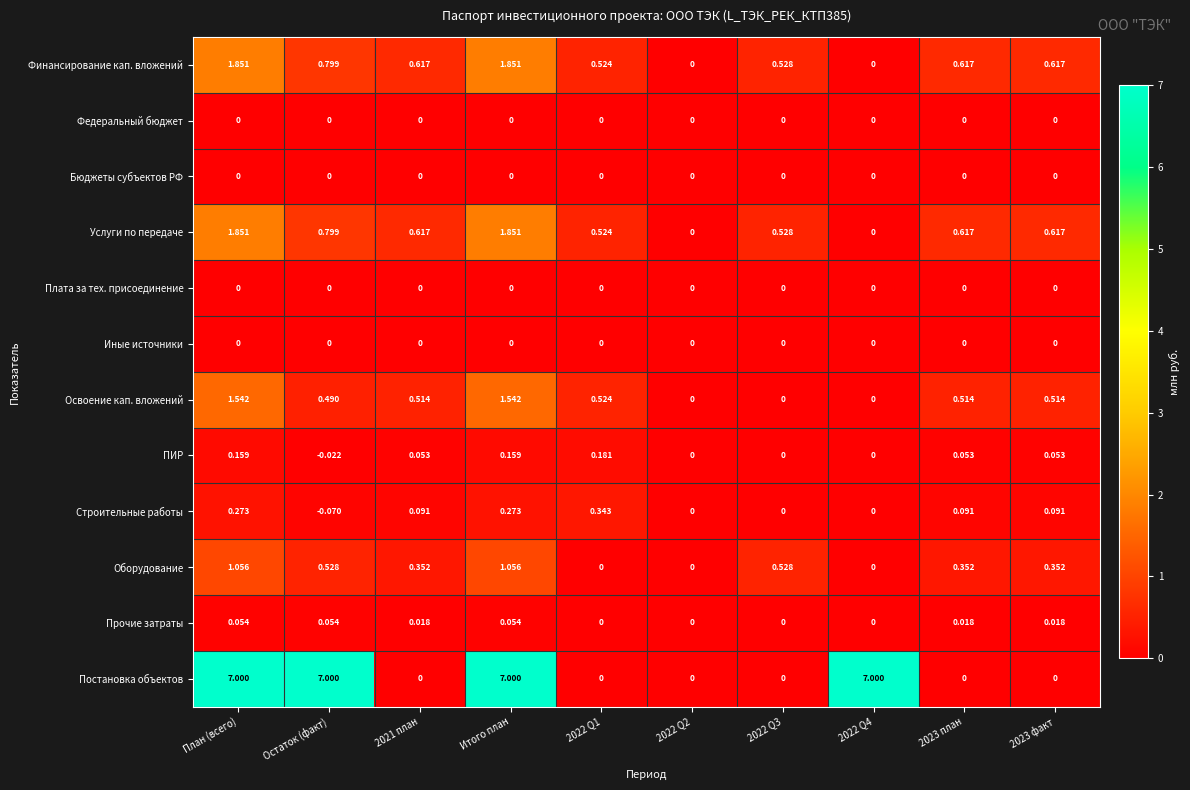

At which category does the chart reach its minimum across all series?

Остаток (факт)